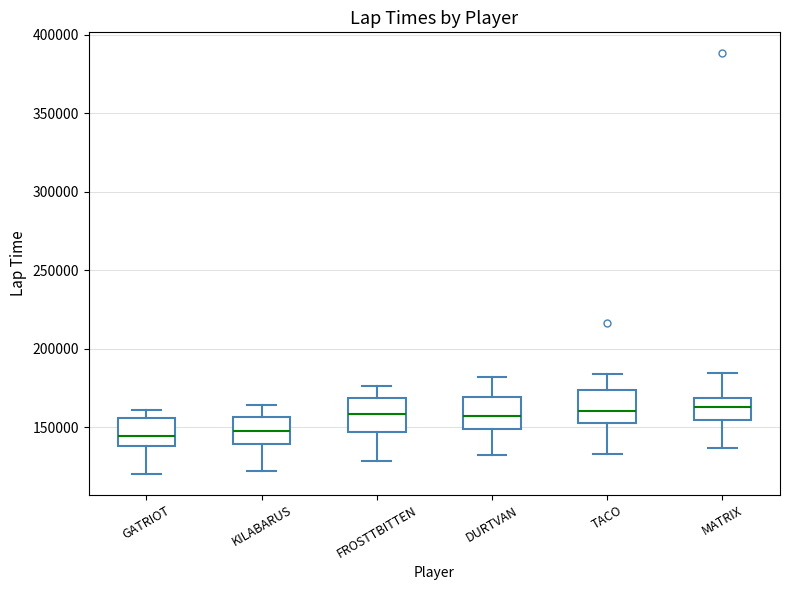

Reading left to right, read every box against the y-axis: the position of its median line, the range the box covers, and the ends of its whiskers. The values are not printed on the chart, so give them approximately, as read against the axis.

GATRIOT: median 145000, box 140000 to 155000, whiskers 120000 to 160000
KILABARUS: median 150000, box 140000 to 155000, whiskers 120000 to 165000
FROSTTBITTEN: median 160000, box 145000 to 170000, whiskers 130000 to 175000
DURTVAN: median 155000, box 150000 to 170000, whiskers 130000 to 180000
TACO: median 160000, box 155000 to 175000, whiskers 135000 to 185000
MATRIX: median 165000, box 155000 to 170000, whiskers 135000 to 185000